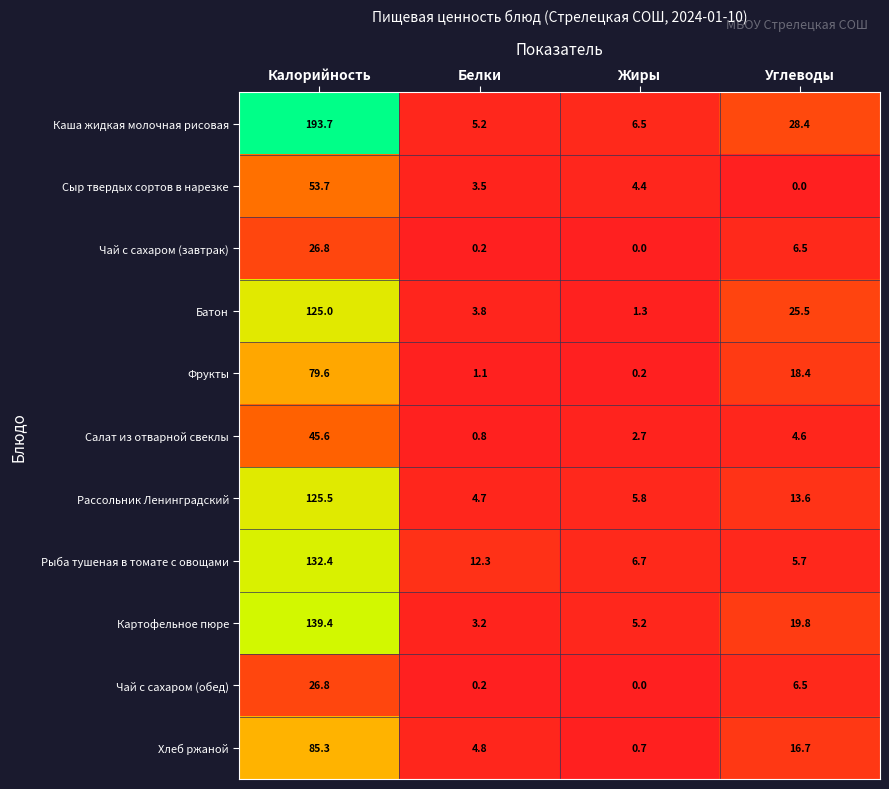

What is the difference between the highest and lowest values at Жиры?

6.7